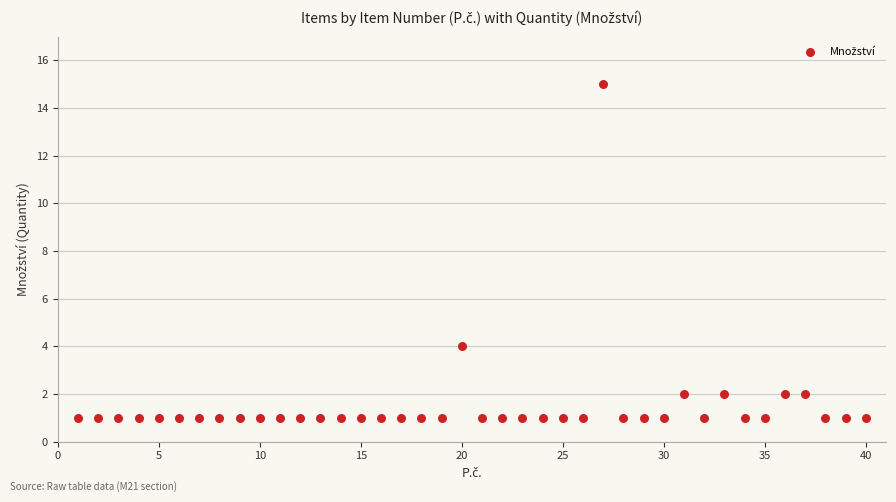

What is the range of Y values (max minus min)?

14